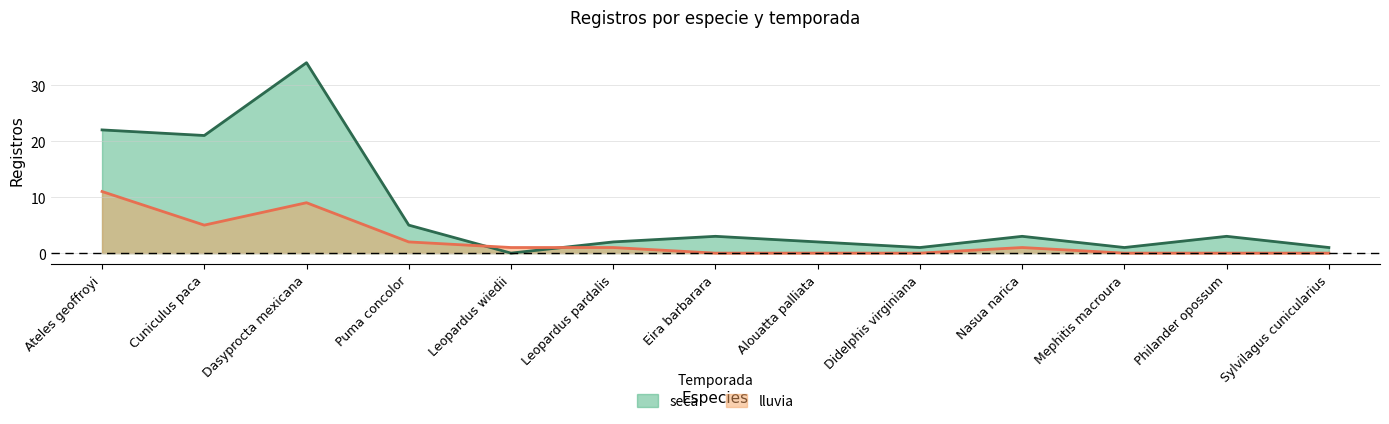

Between Alouatta palliata and Philander opossum, which series saw the biggest shift?

seca